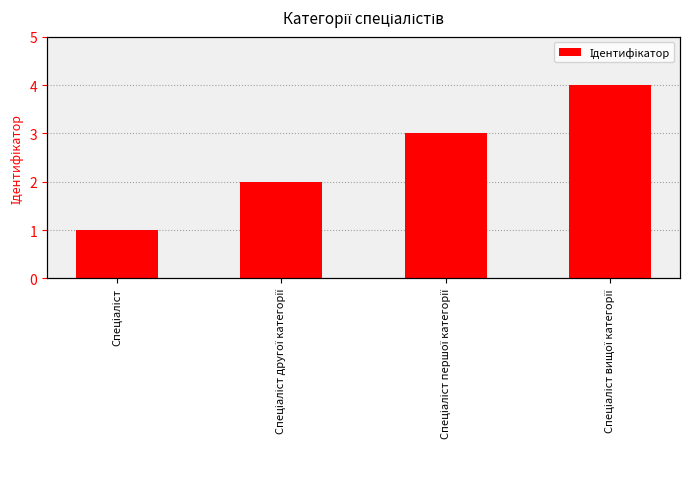

At which label is the value closest to 2?

Спеціаліст другої категорії